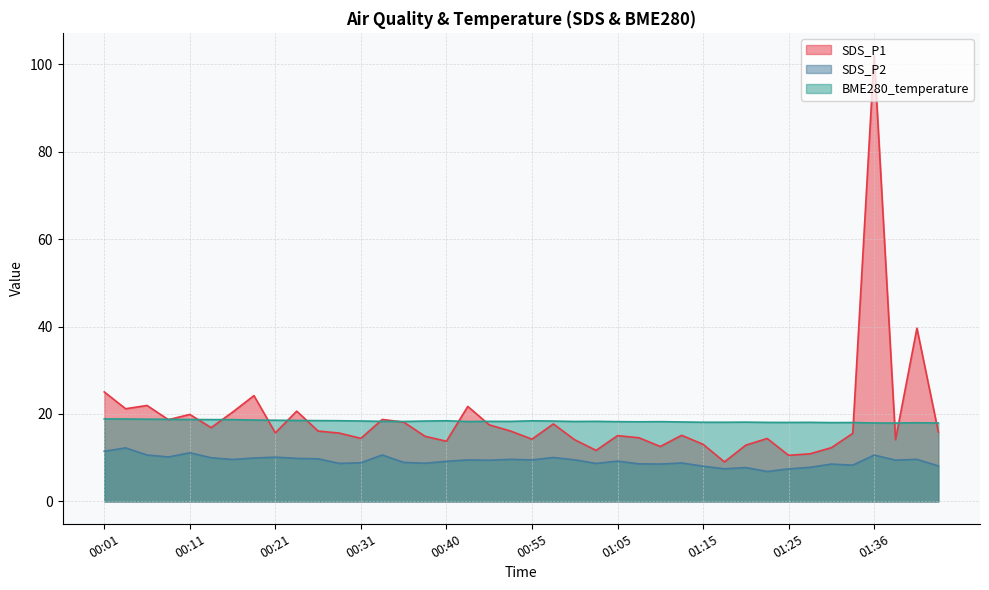

The value of SDS_P1 at 00:18 is 13.7. True or false?

False